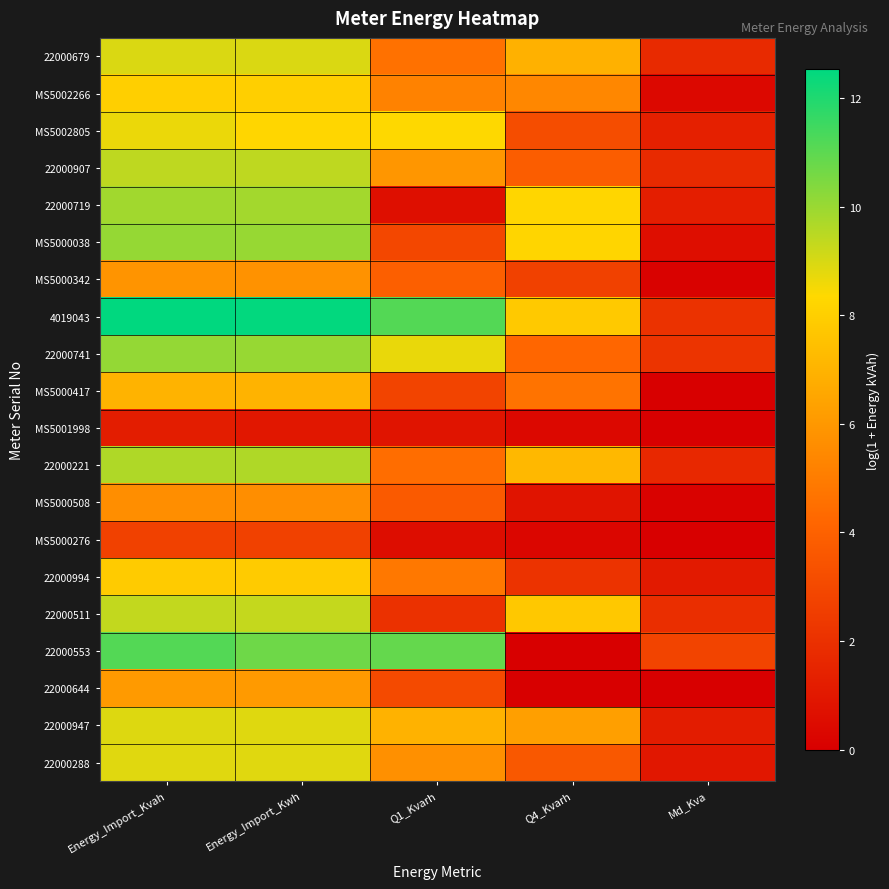

Count the number of categories in the chart.

5